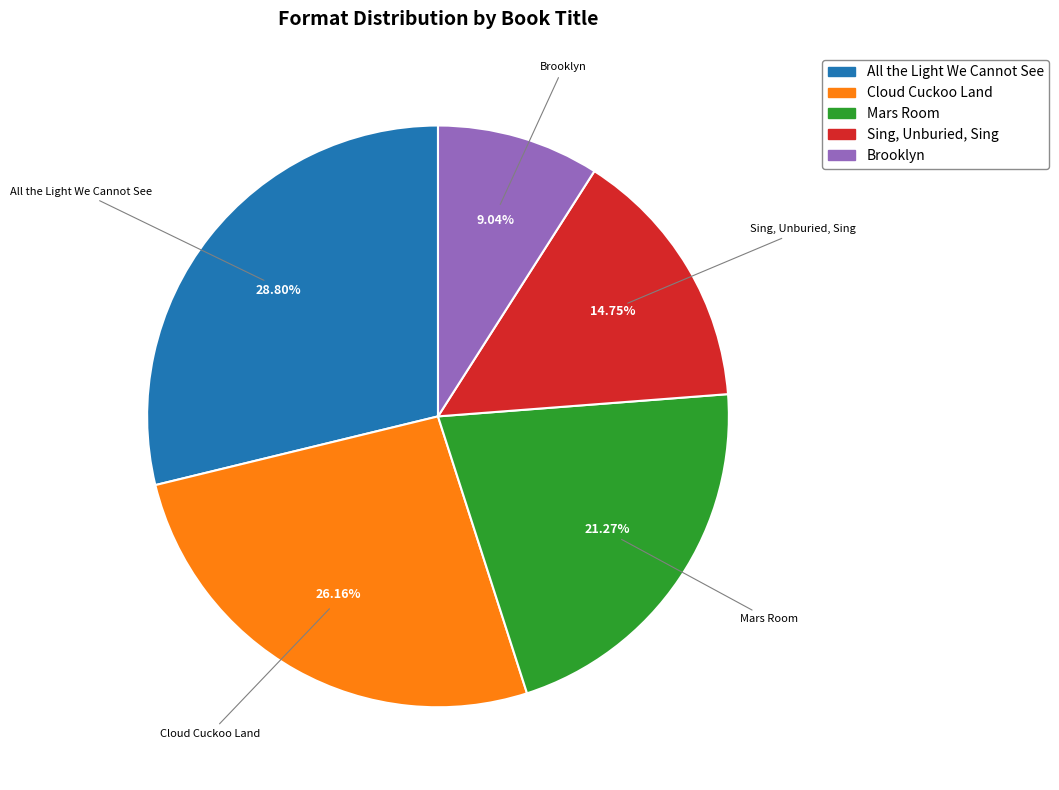

Which slice is the smallest?

Brooklyn